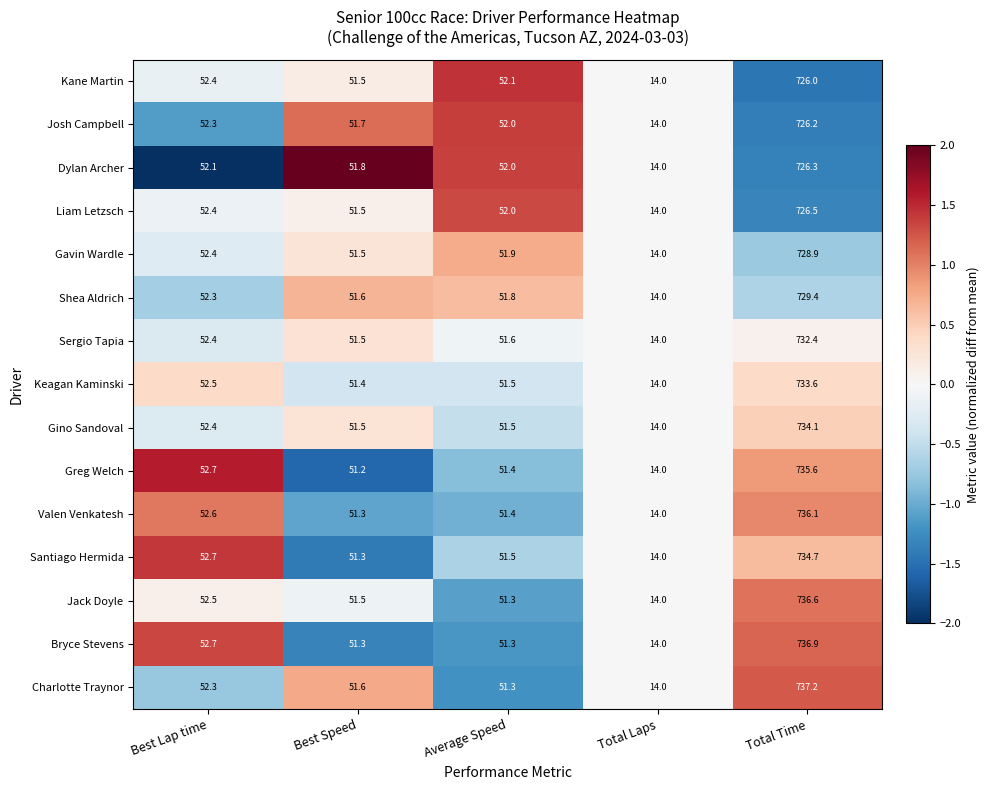

Is it true that Keagan Kaminski equals 733.6 at Total Time?

True